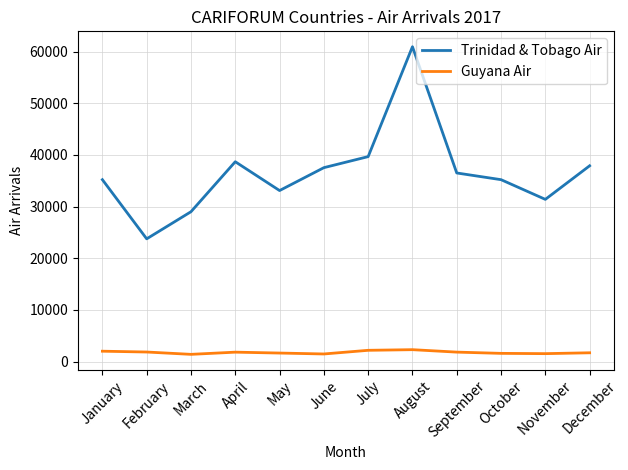

What is the difference between the Guyana Air values at April and January?

185